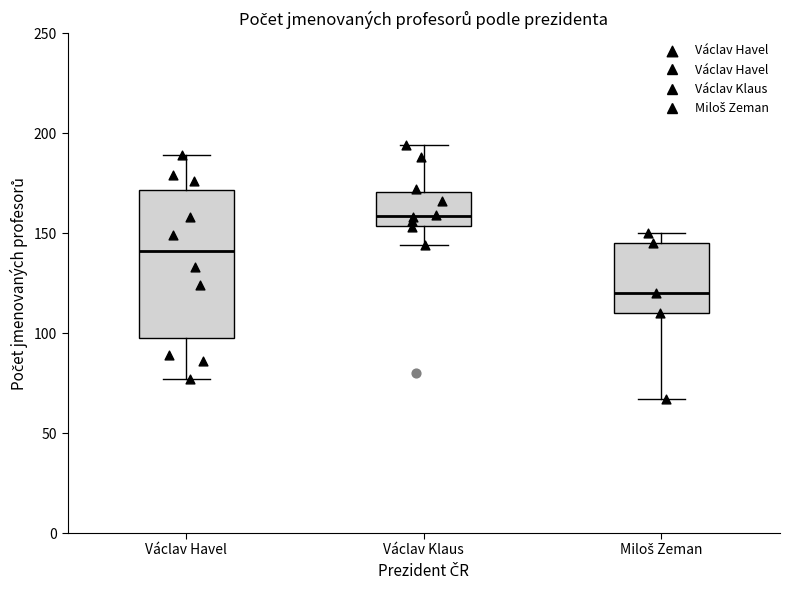

Reading left to right, transcribe this box plot: for each box, give where its median line is, the range the box spans, and where its two whiskers end, as read against the y-axis. The values are not printed on the chart, so give them approximately, as read against the axis.

Václav Havel: median 140, box 100 to 170, whiskers 75 to 190
Václav Klaus: median 160, box 155 to 170, whiskers 145 to 195
Miloš Zeman: median 120, box 110 to 145, whiskers 65 to 150